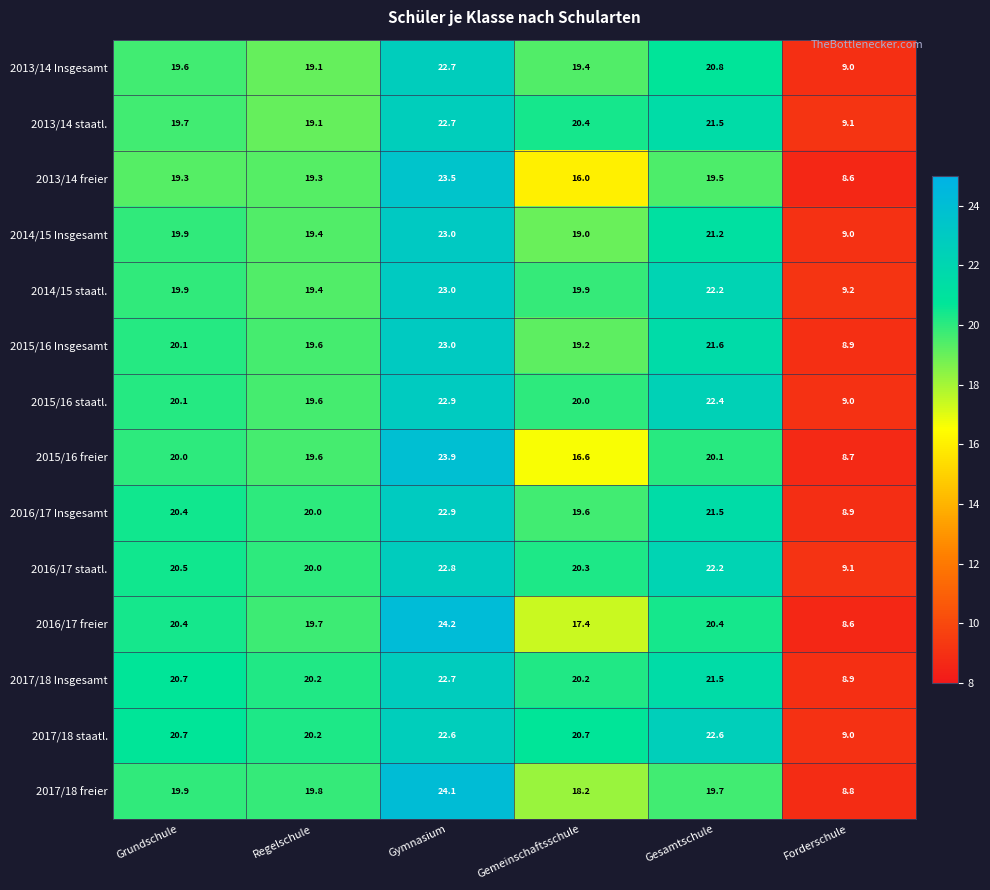

Which series has the largest total across all categories?

2017/18 staatl.